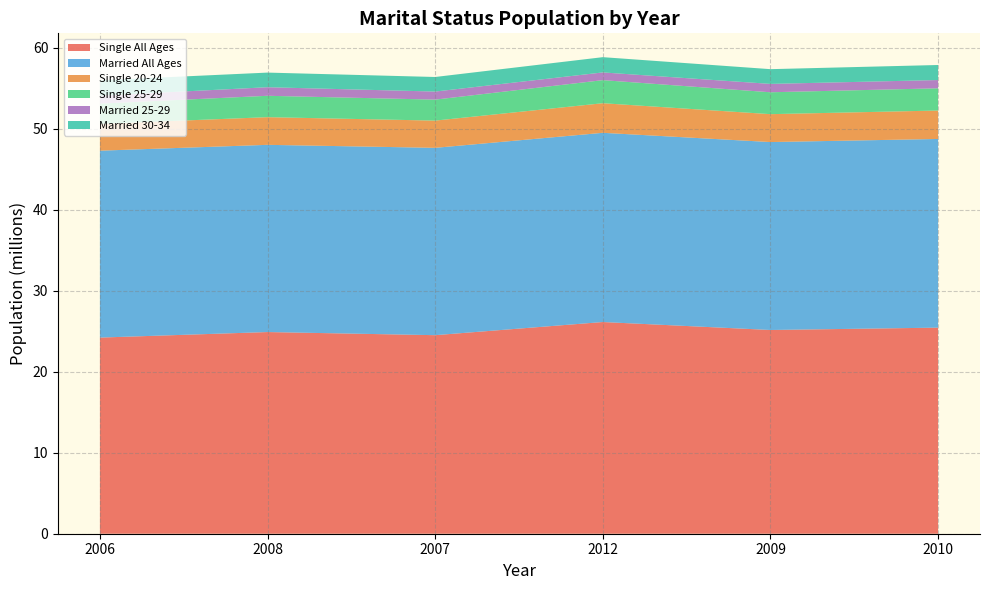

Reading right to left, list all the values displayed in this chart.

Single All Ages: 25433695	25143843	26126393	24503235	24889122	24206014
Married All Ages: 23285841	23193525	23351825	23120897	23105056	23066569
Single 20-24: 3508783	3442404	3651692	3360421	3414432	3309144
Single 25-29: 2743880	2702707	2848701	2589830	2640065	2499998
Married 25-29: 1018450	1031561	952446	993749	1055943	975942
Married 30-34: 1856472	1819593	1883211	1799651	1805657	1901360